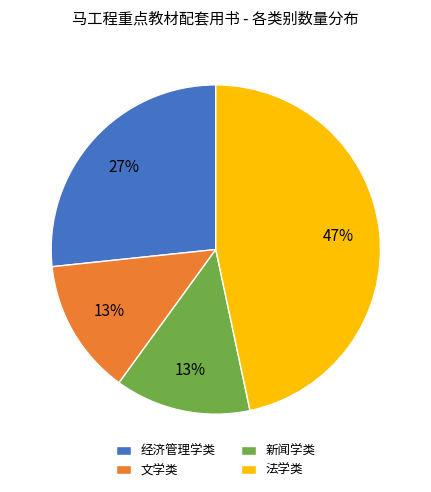

Does any single category account for the majority?

No